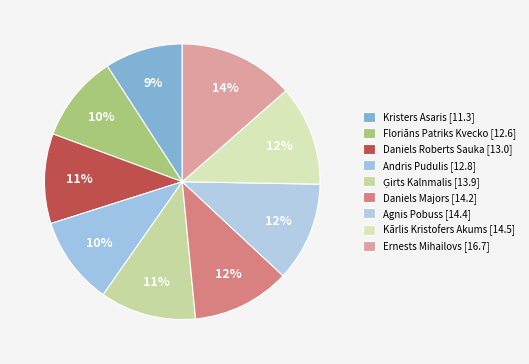

What is the largest slice in the pie chart?

Ernests Mihailovs